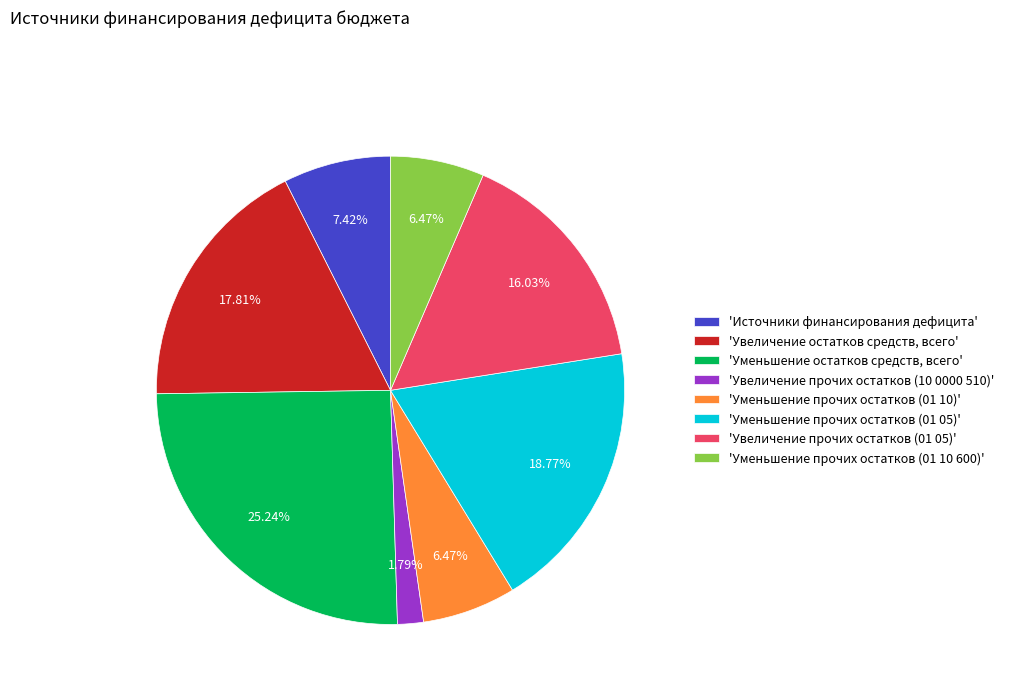

What is the largest slice in the pie chart?

'Уменьшение остатков средств, всего'